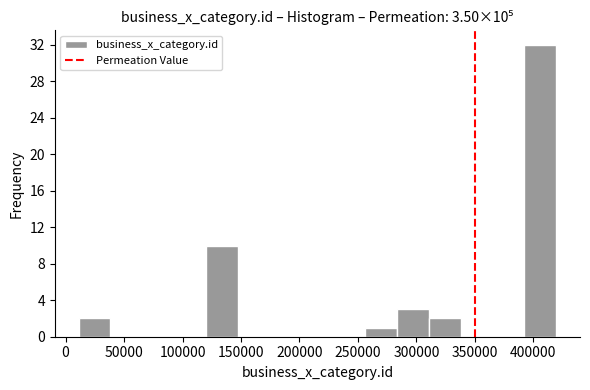

Which range on the x-axis has the tallest bar?

390000 to 420000